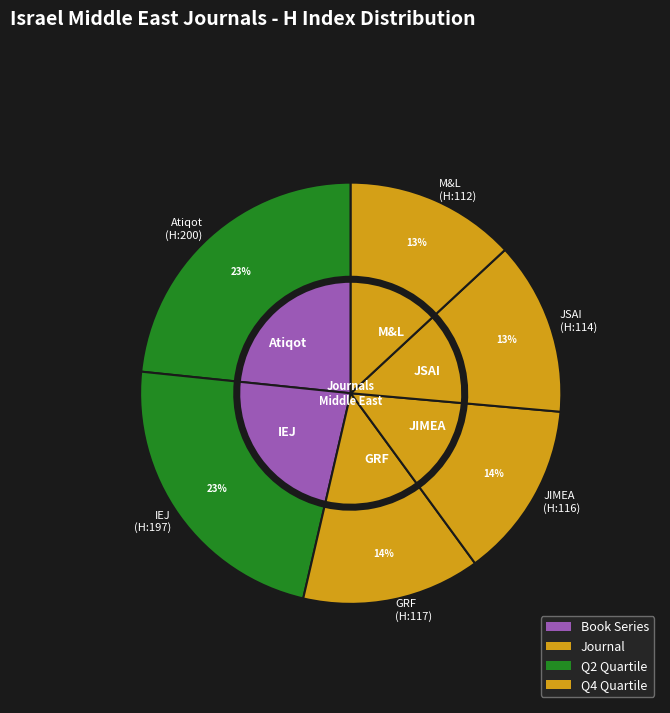

To the nearest percent, what portion does Medicine and Law represent?

13%